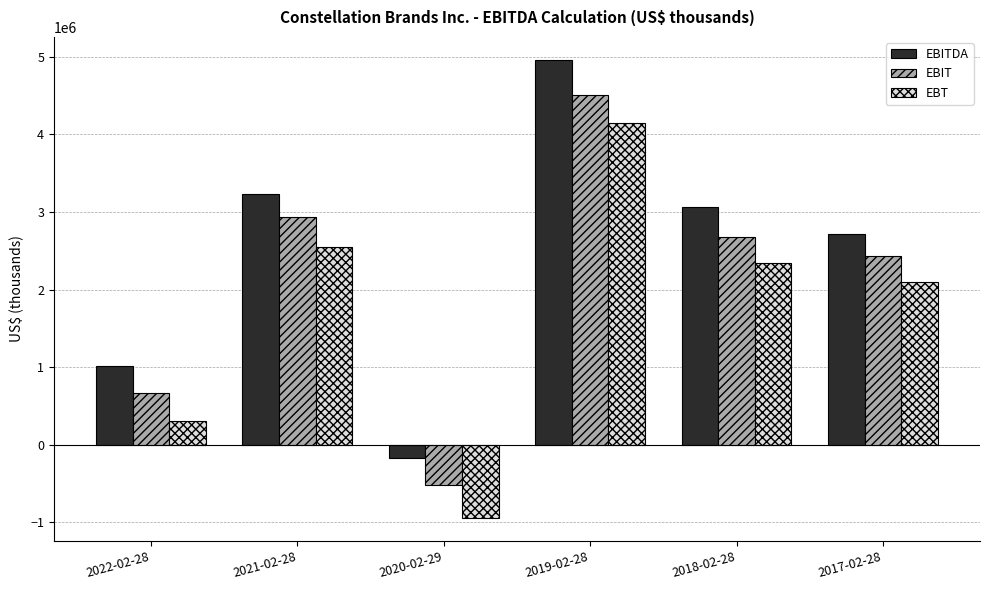

List the labels in order of EBITDA value, largest first.

2019-02-28, 2021-02-28, 2018-02-28, 2017-02-28, 2022-02-28, 2020-02-29